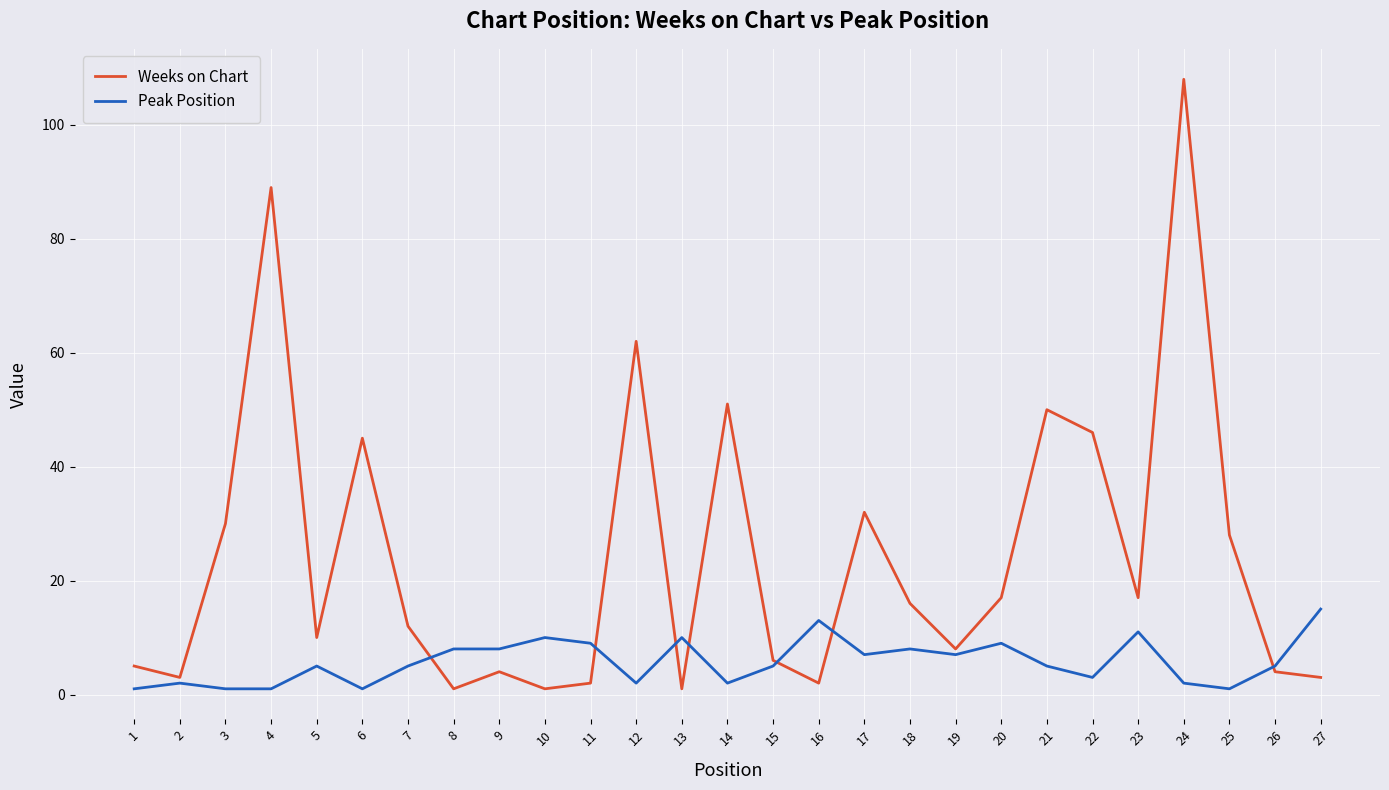

Is the value of Weeks on Chart at 8 greater than the value of Peak Position at 19?

No